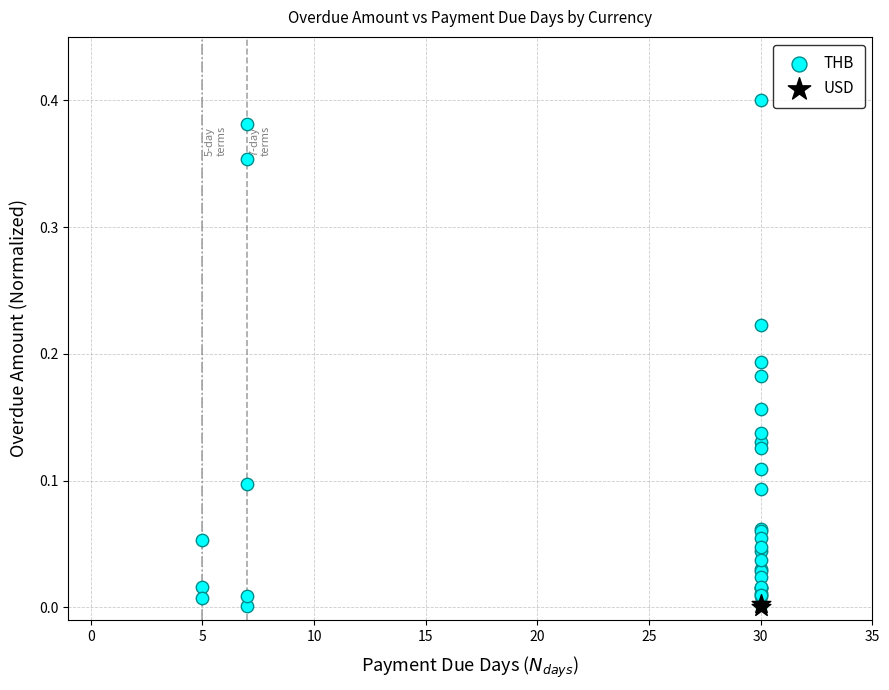

What are all the series names shown in the legend?

THB, USD